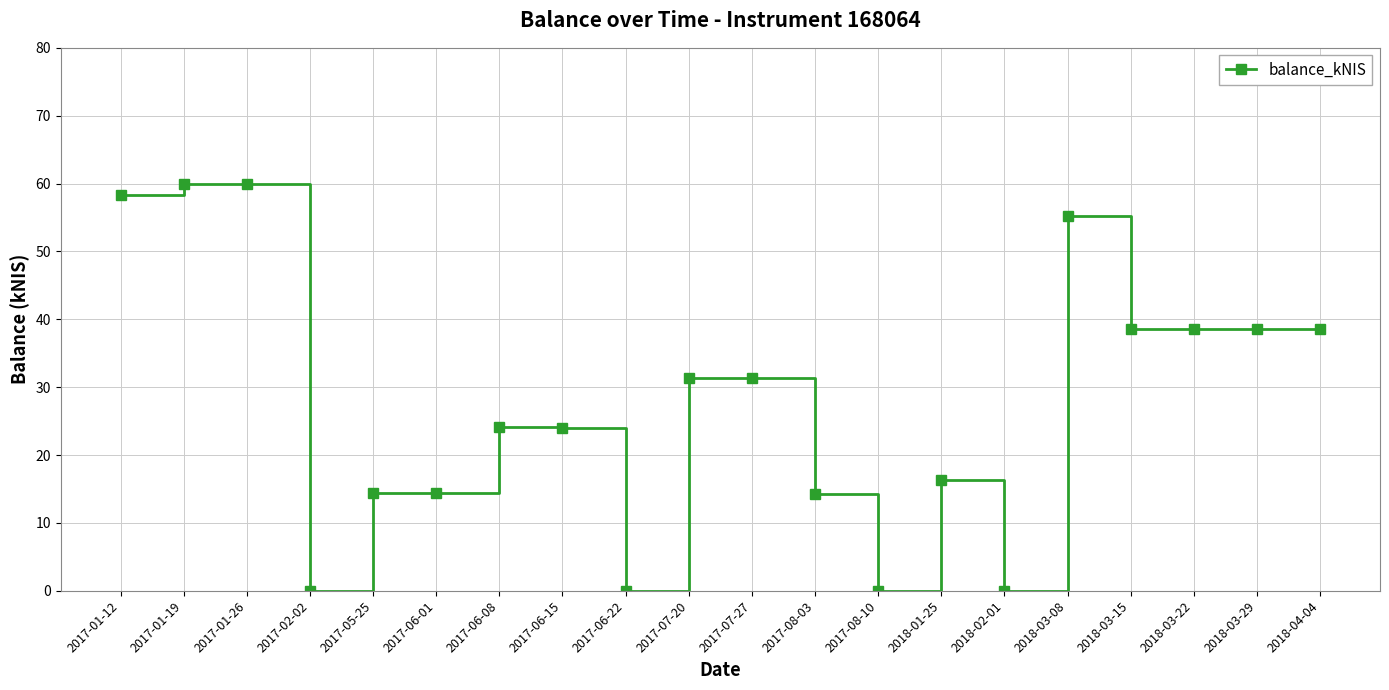

Is it true that the value at 2017-01-26 is 26.7?

False